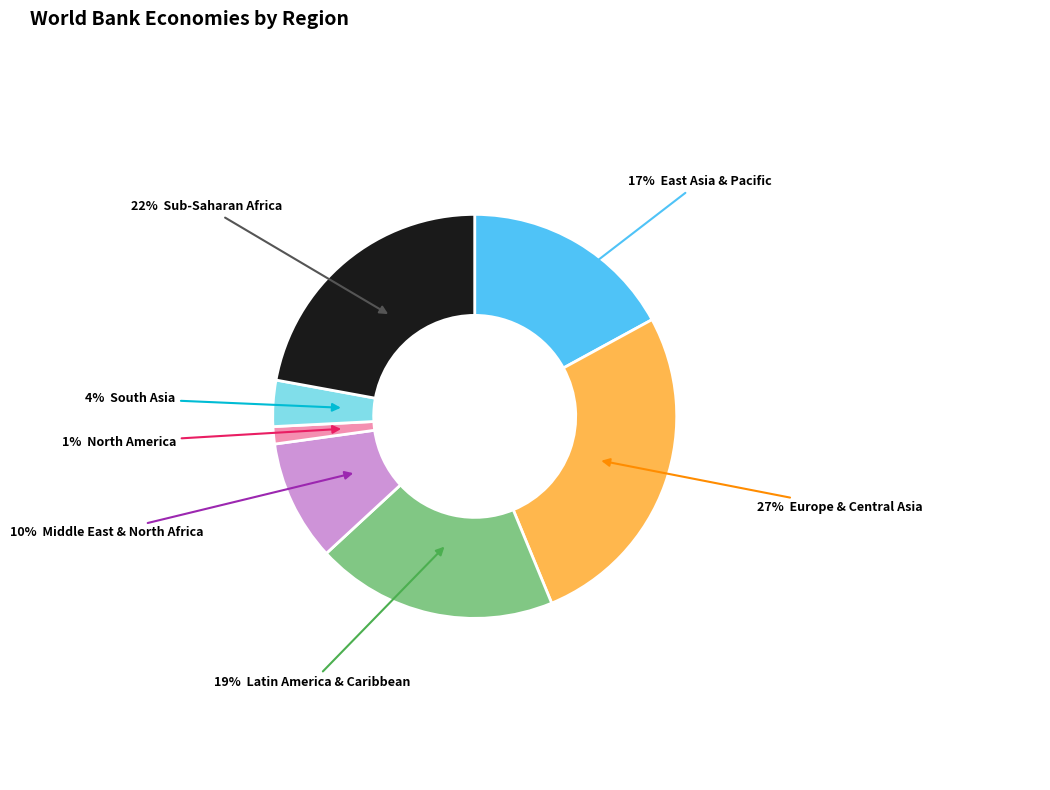

Is there a majority slice in this chart?

No